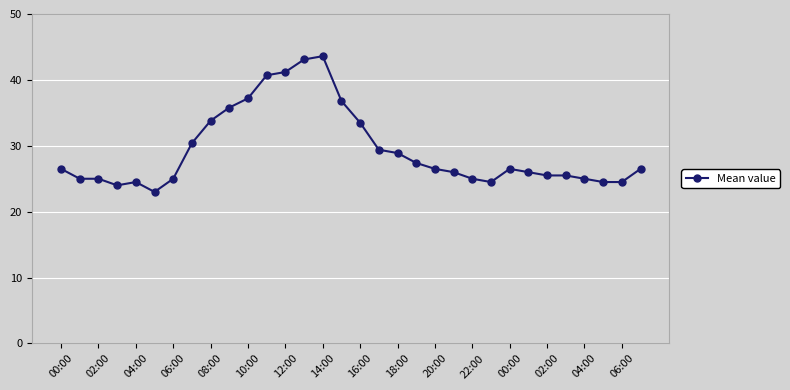

What is the sum of all values?

940.8